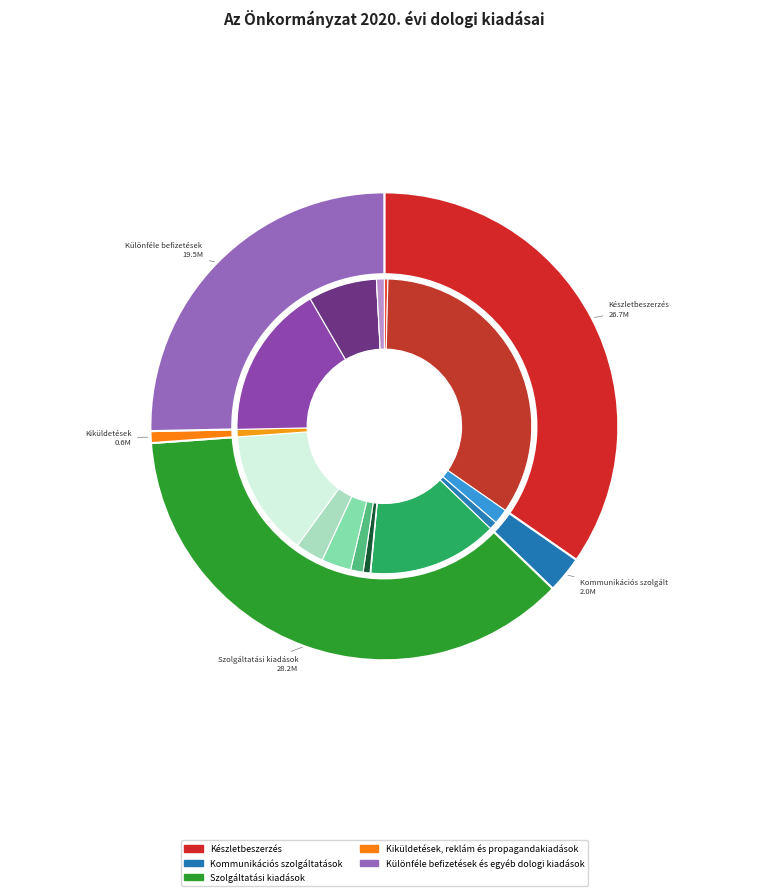

Rank the categories by value from lowest to highest.

Kiküldetések, reklám és propagandakiadások, Kommunikációs szolgáltatások, Különféle befizetések és egyéb dologi kiadások, Készletbeszerzés, Szolgáltatási kiadások